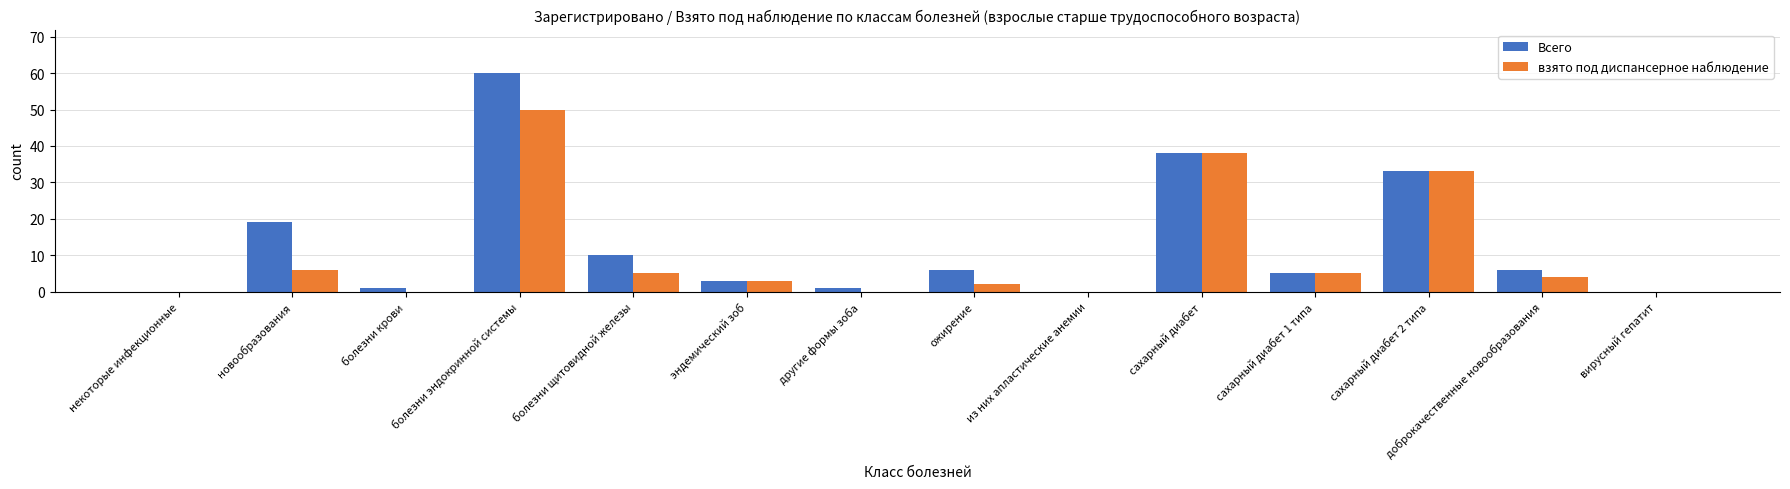

True or false: взято под диспансерное наблюдение has a value of 50 at болезни эндокринной системы.

True